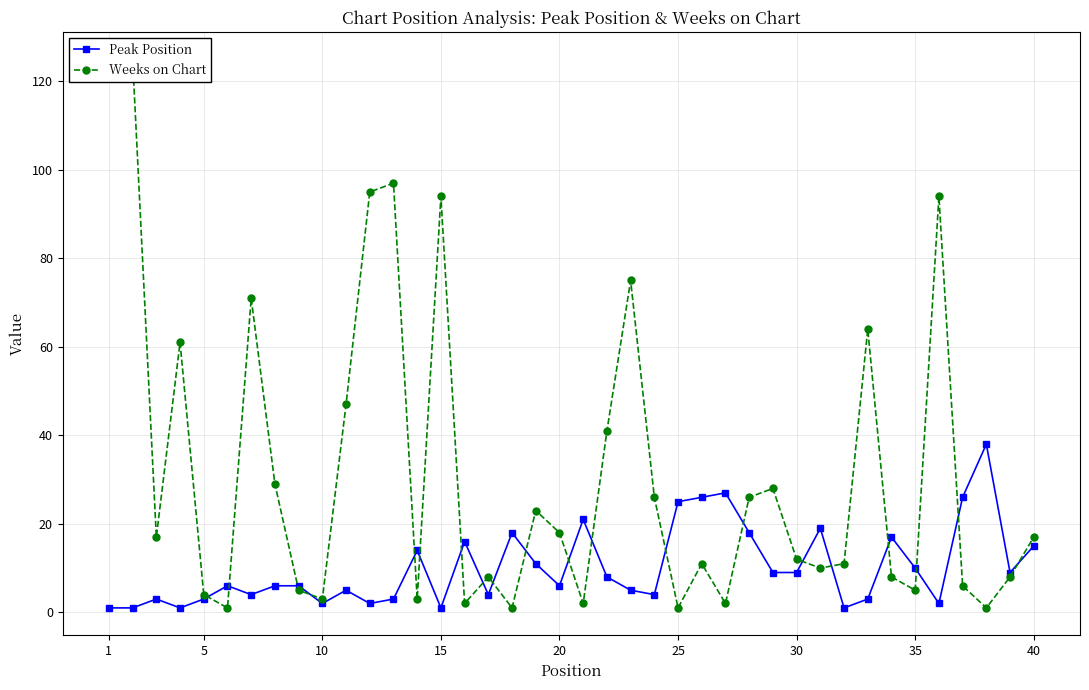

The Peak Position series shows 20 at 40. True or false?

False